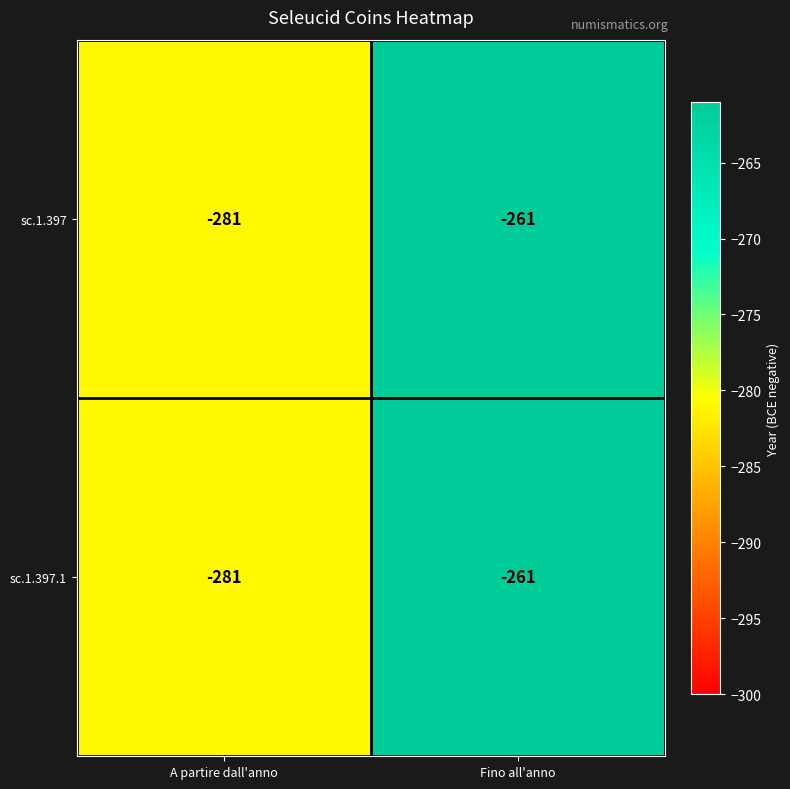

Is the value of sc.1.397 at Fino all'anno greater than the value of sc.1.397.1 at A partire dall'anno?

Yes